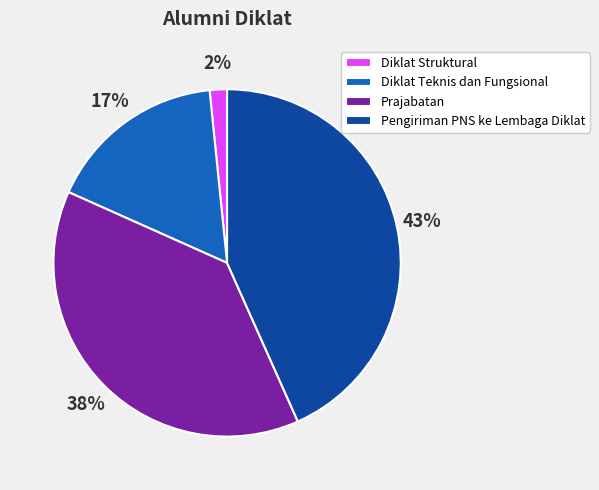

To the nearest percent, what is the average slice percentage?

25%